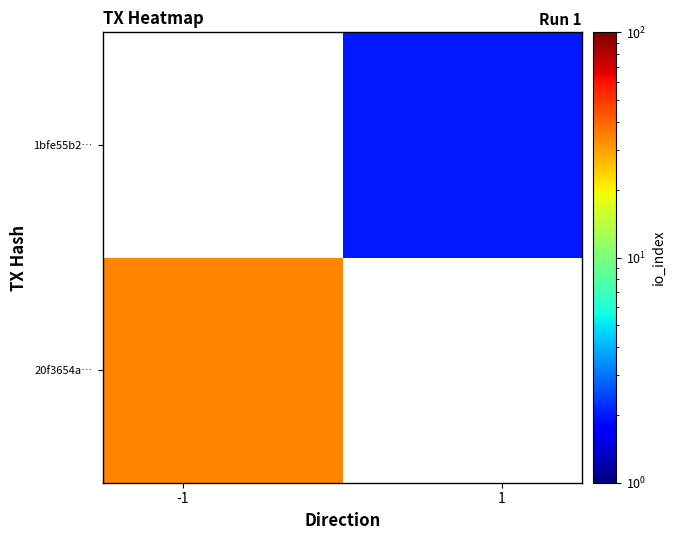

List the series in order of their overall mean, lowest first.

20f3654a…, 1bfe55b2…